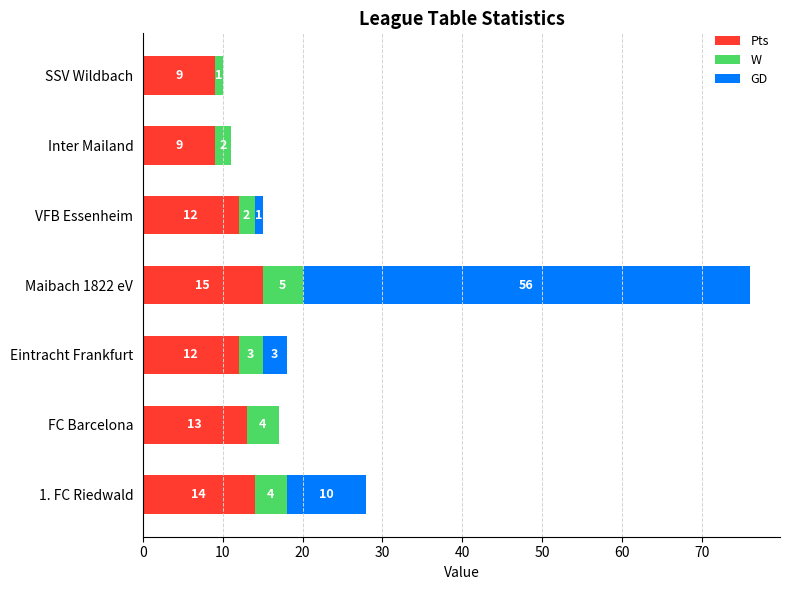

What is the total value across all series at SSV Wildbach?

10